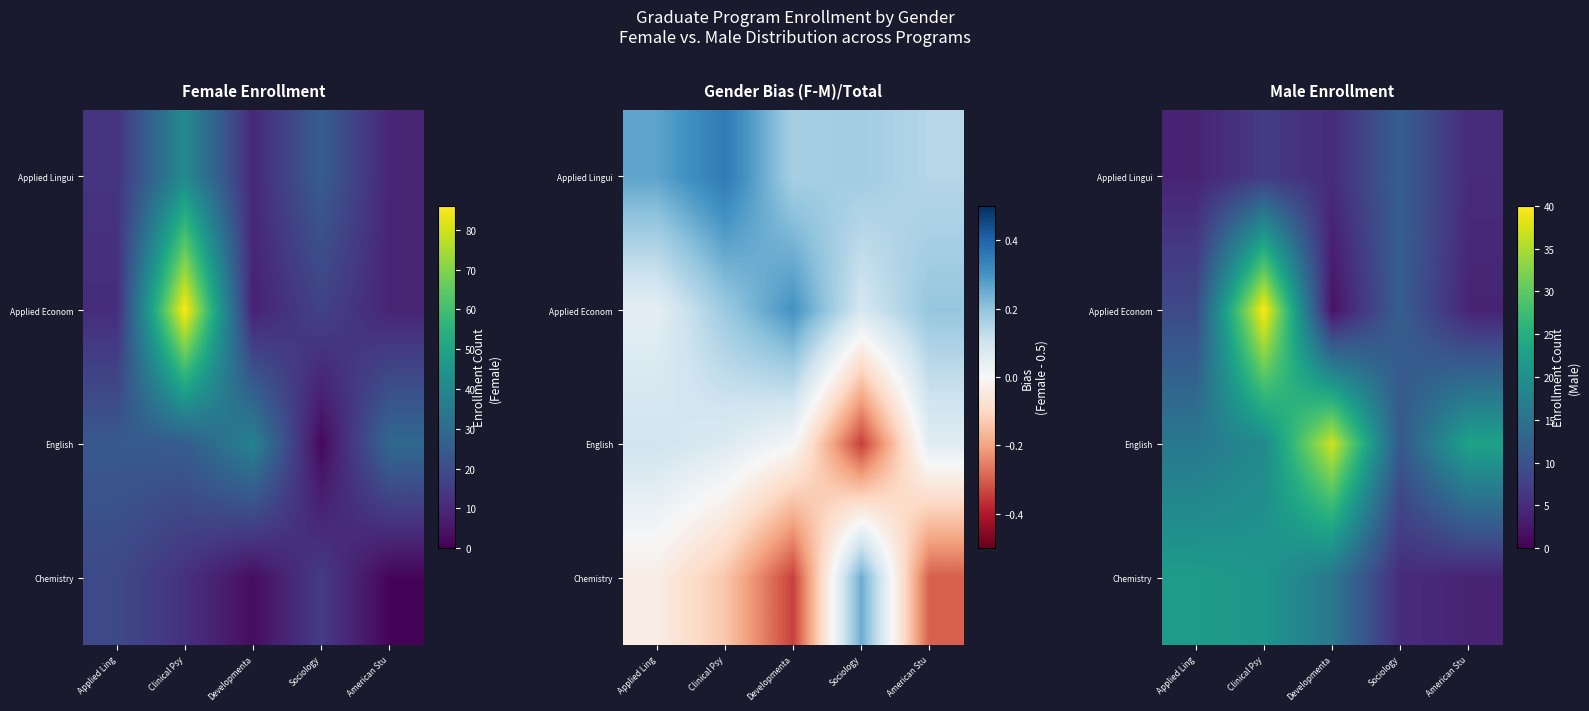

What is the total value across all series at American Stu?

36